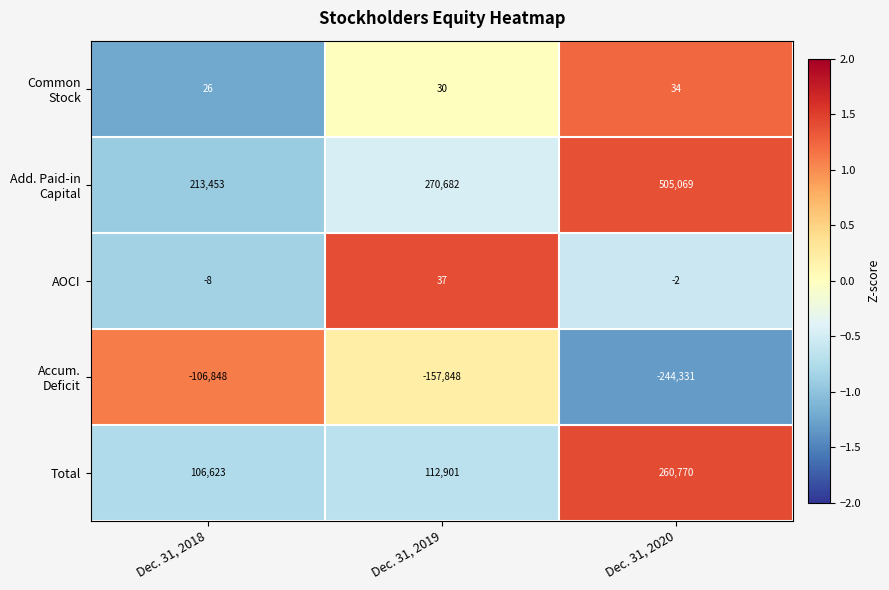

What is the total value across all series at Dec. 31, 2020?

521540